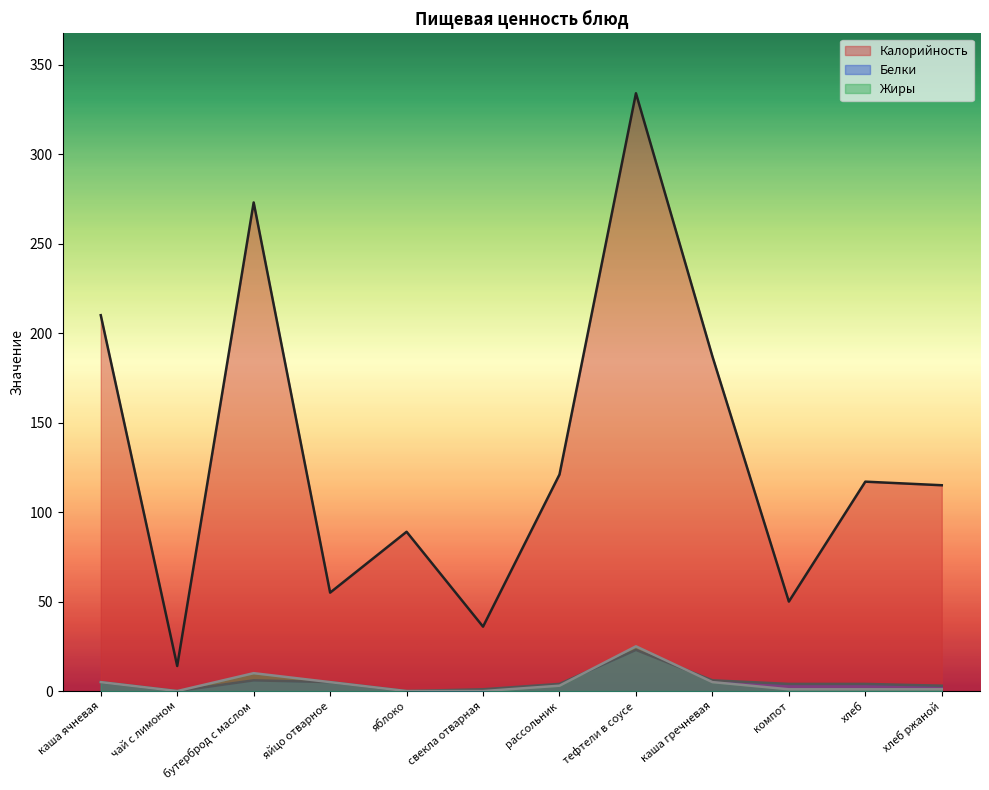

Is the value of Жиры at яйцо отварное greater than the value of Калорийность at яблоко?

No